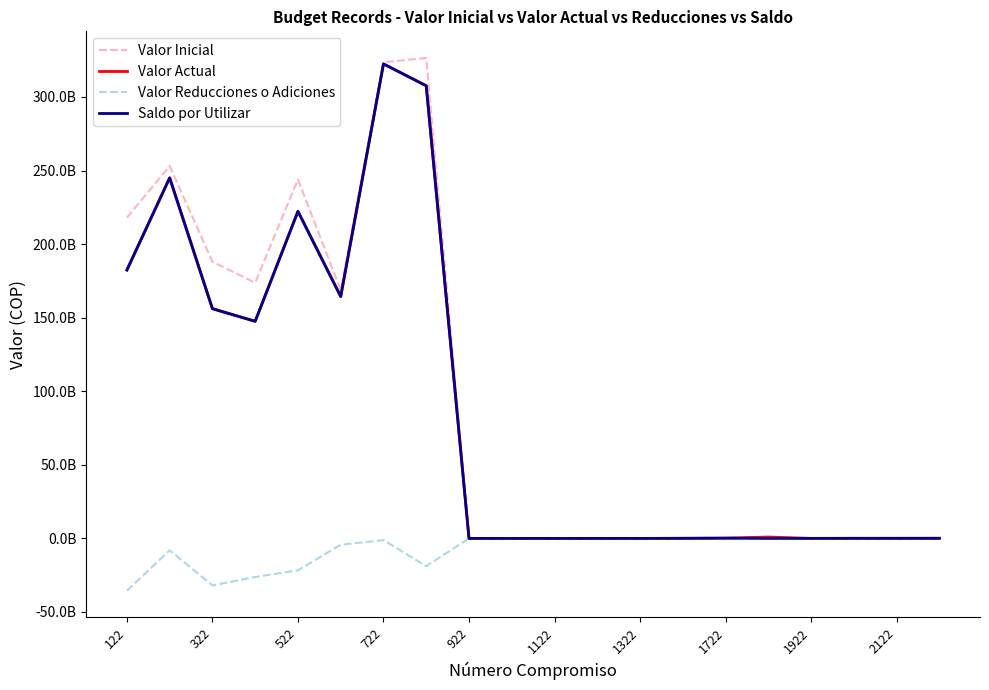

True or false: Valor Actual has more than 1 interior local peaks.

True